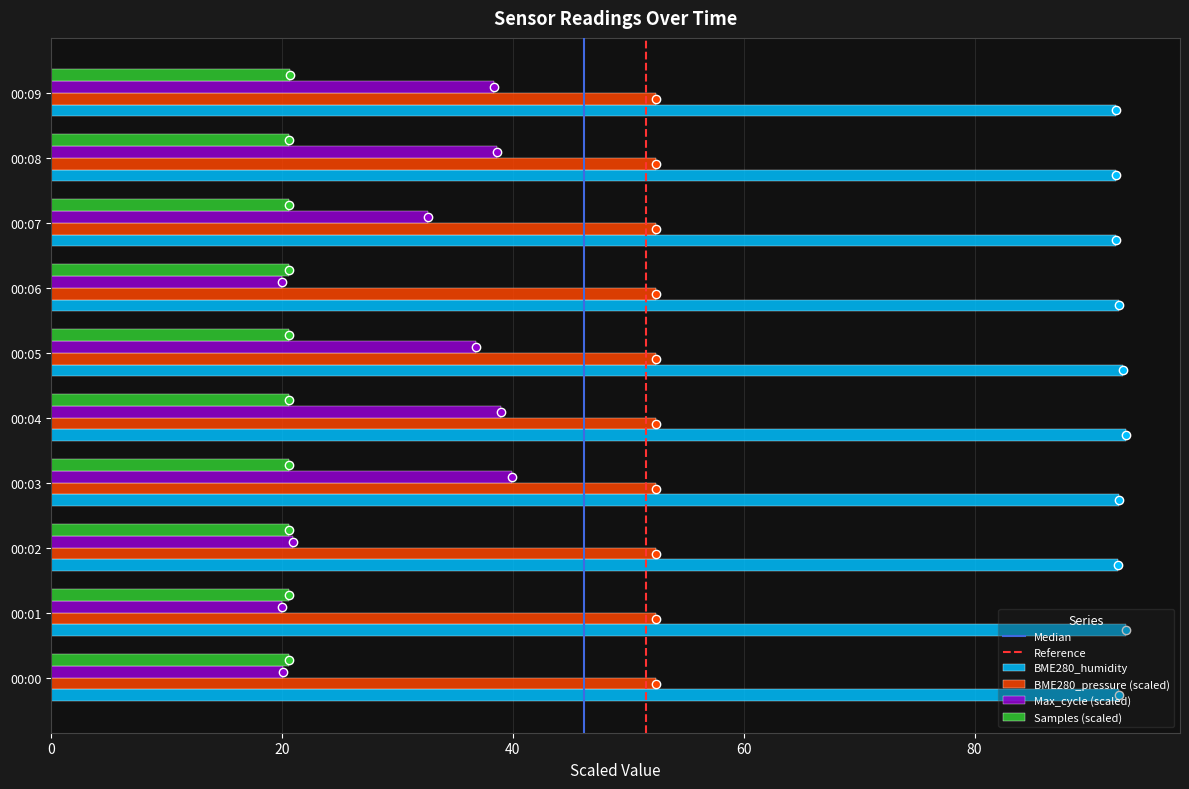

Which series has the largest total across all categories?

BME280_humidity